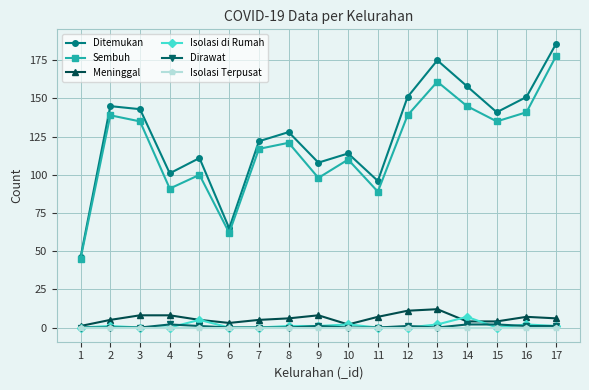

Does the chart display data point markers on the line(s)?

Yes